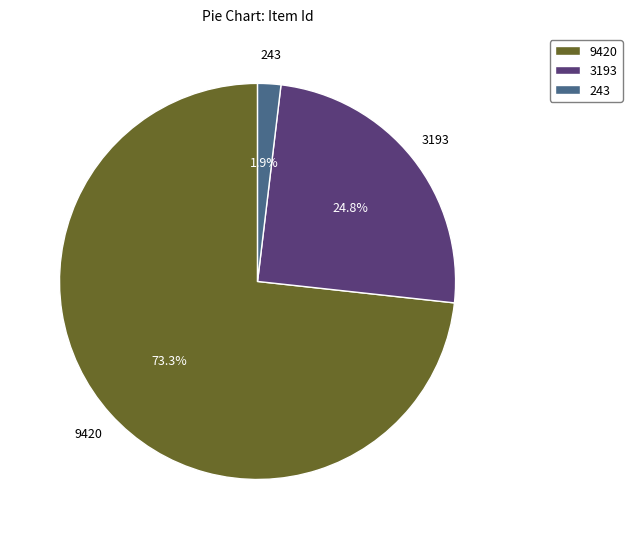

Rank the categories by value from highest to lowest.

9420, 3193, 243